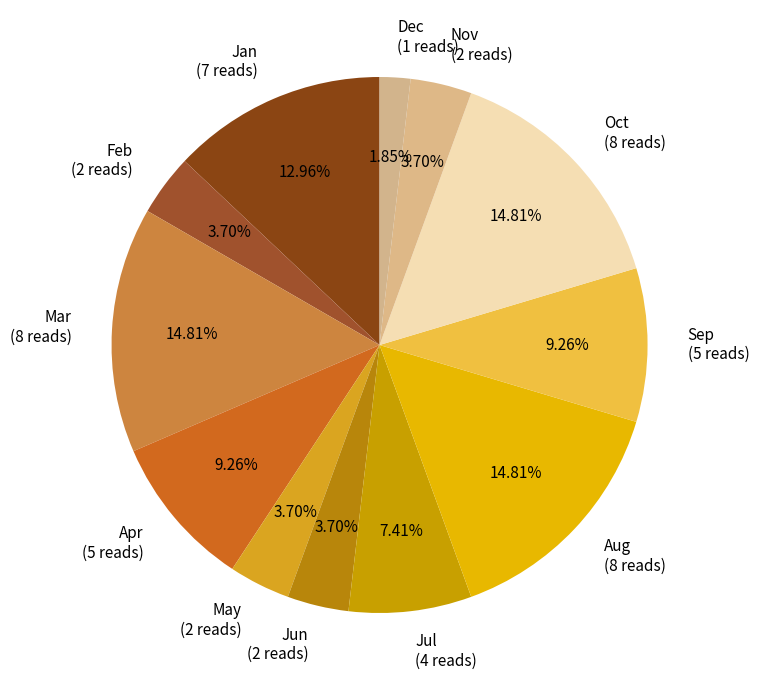

What is the ratio of the value at Mar (8 reads) to the value at Feb (2 reads)?

4.0